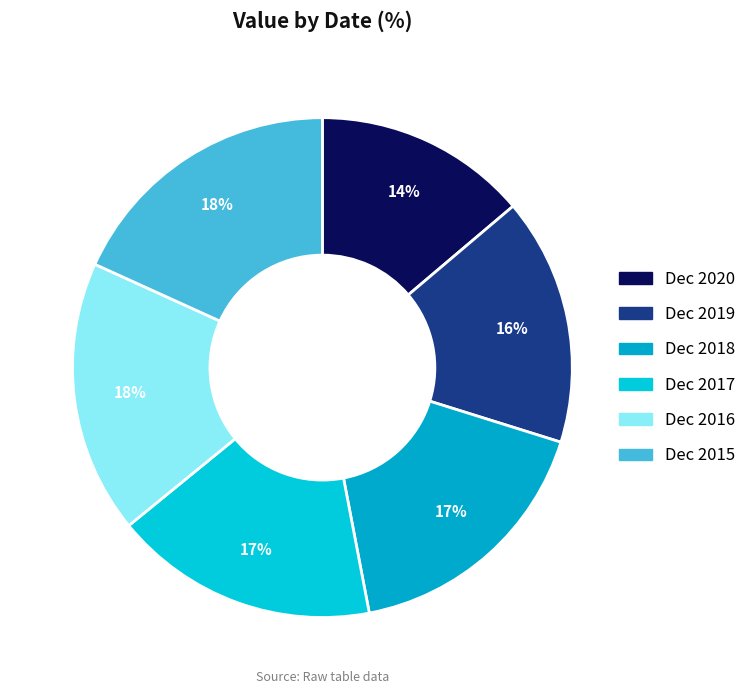

The Dec 2018 slice represents 6% of the pie. True or false?

False